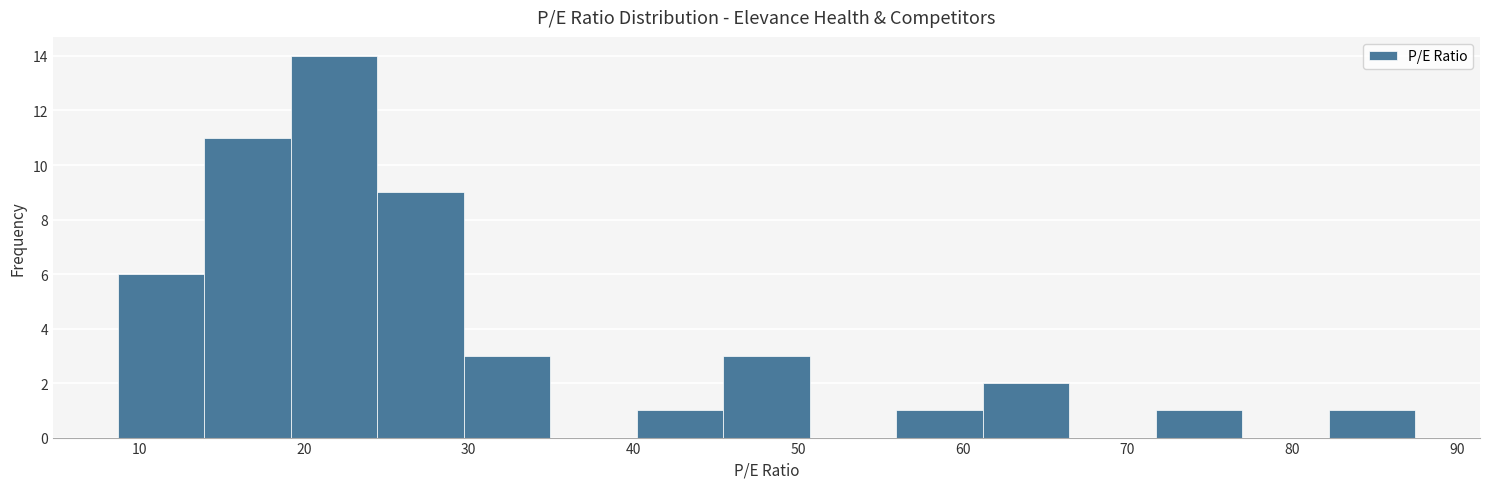

How tall is the bar that spans 24 to 30 on the x-axis? Neither the bar edges nor the heights are printed on the chart, so give them approximately, as read against the axes.

9